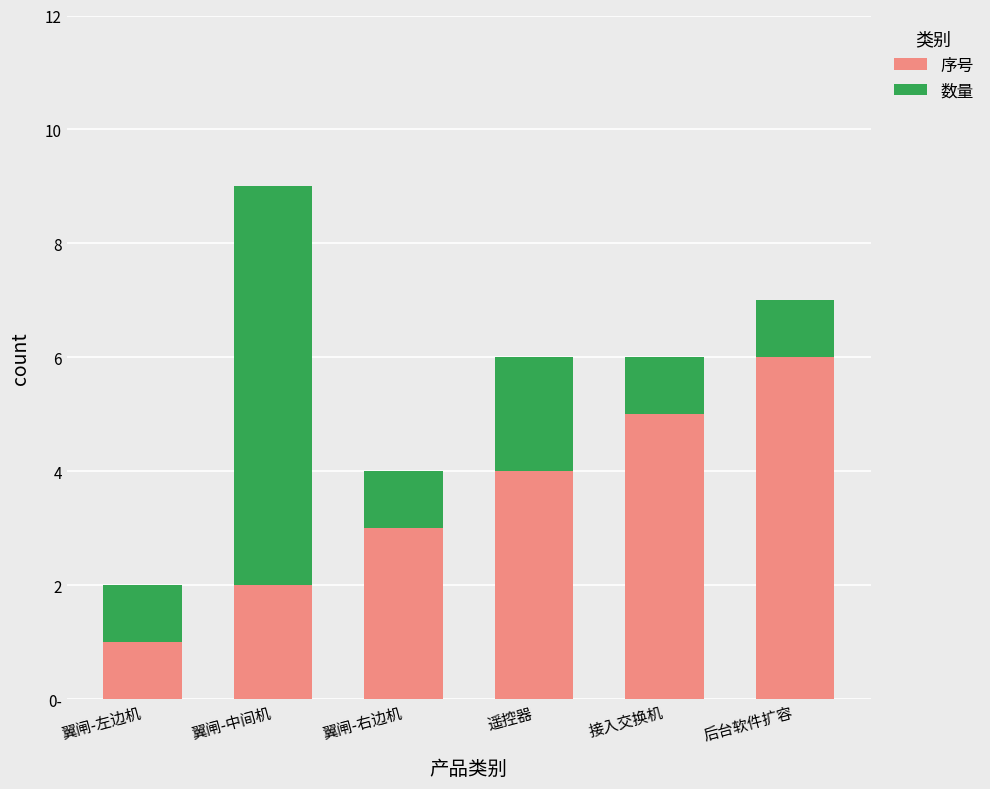

At which label does 序号 reach its peak?

后台软件扩容